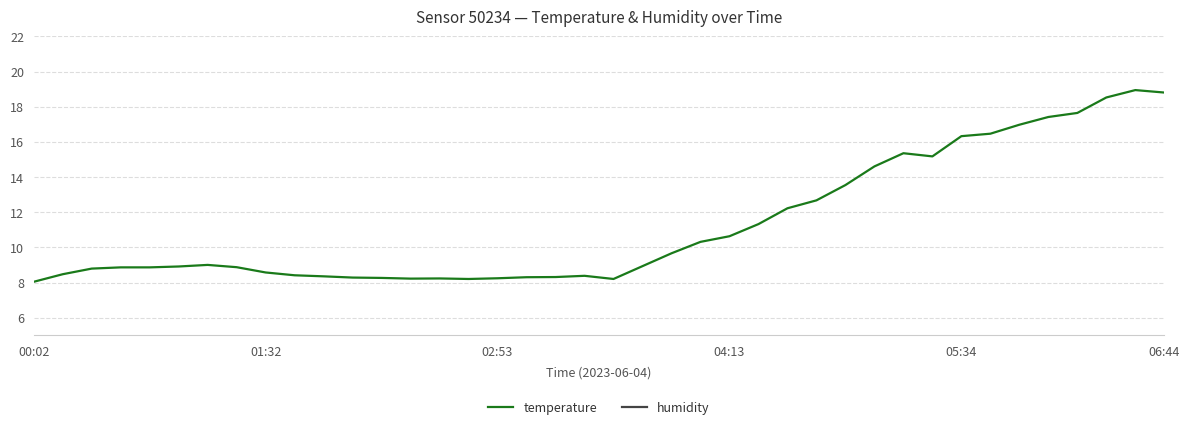

Rank the series by their average value, from lowest to highest.

temperature, humidity